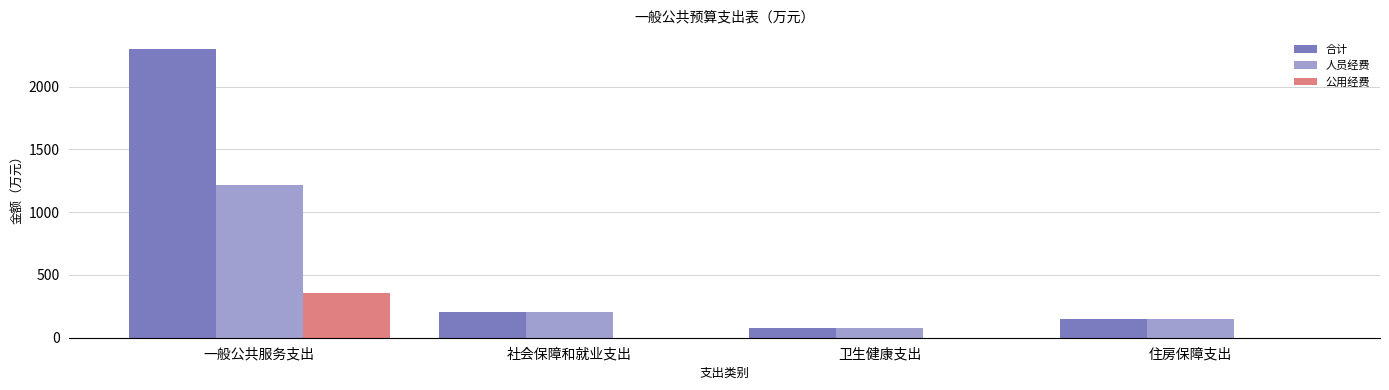

What is the approximate value of 人员经费 at 卫生健康支出?

80.9